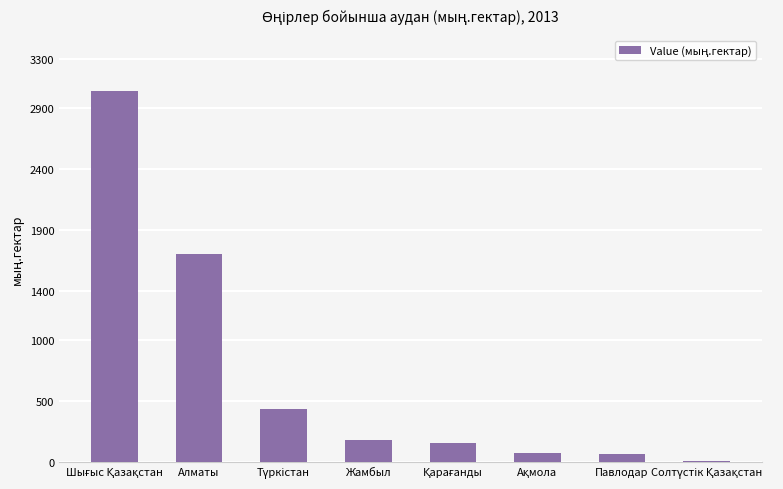

What is the label of the 5th bar from the right?

Жамбыл